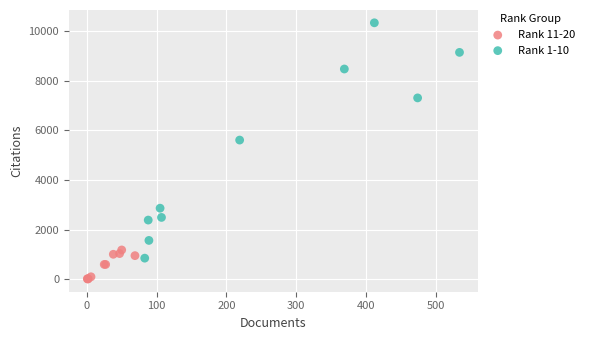

Which series has the widest spread of Y values?

Rank 1-10